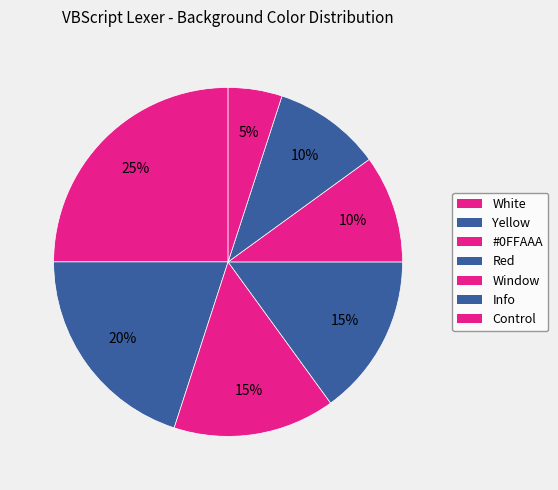

Count the number of slices in the pie.

7